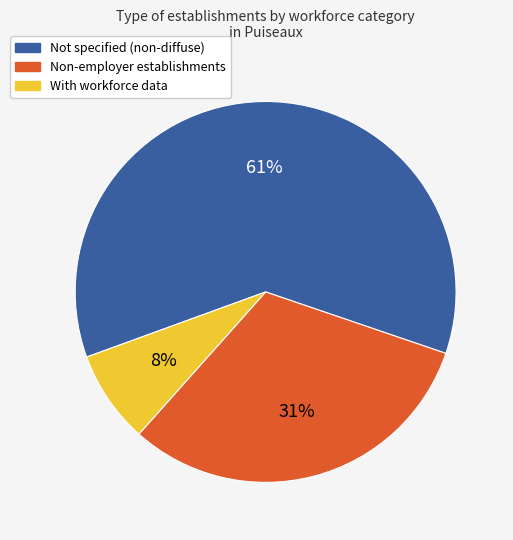

Is there a majority slice in this chart?

Yes